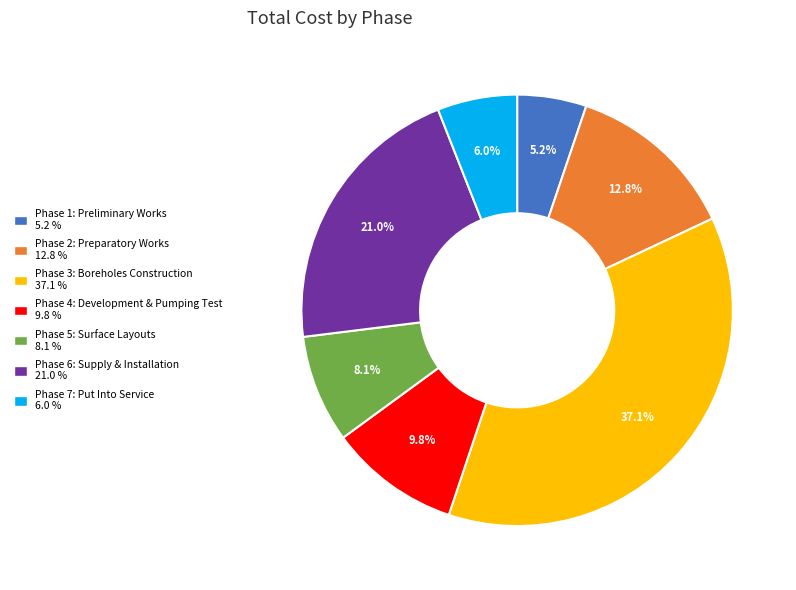

Which has a higher value, Phase 3: Boreholes Construction or Phase 4: Development & Pumping Test?

Phase 3: Boreholes Construction